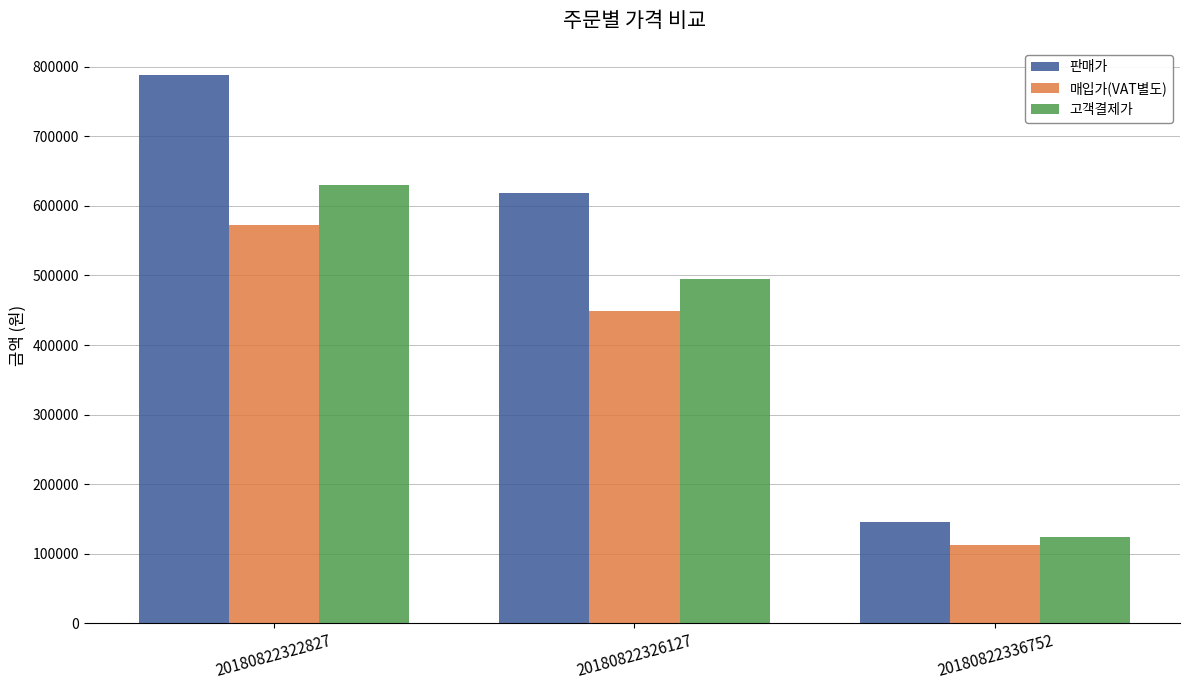

At which label does 고객결제가 reach its peak?

20180822322827